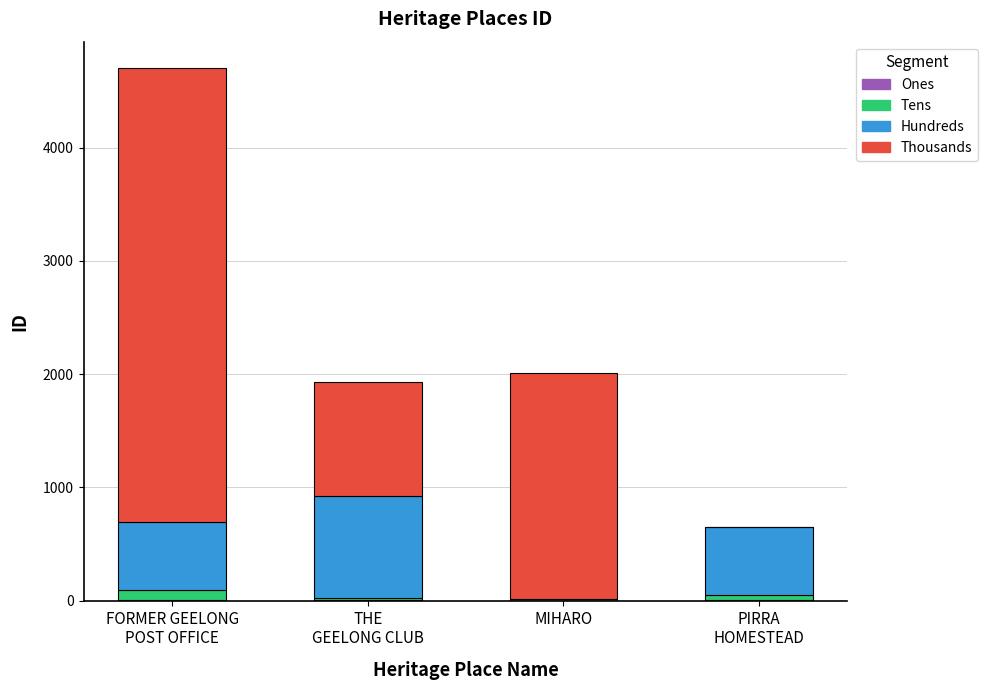

What is the sum of all Hundreds values?

2100